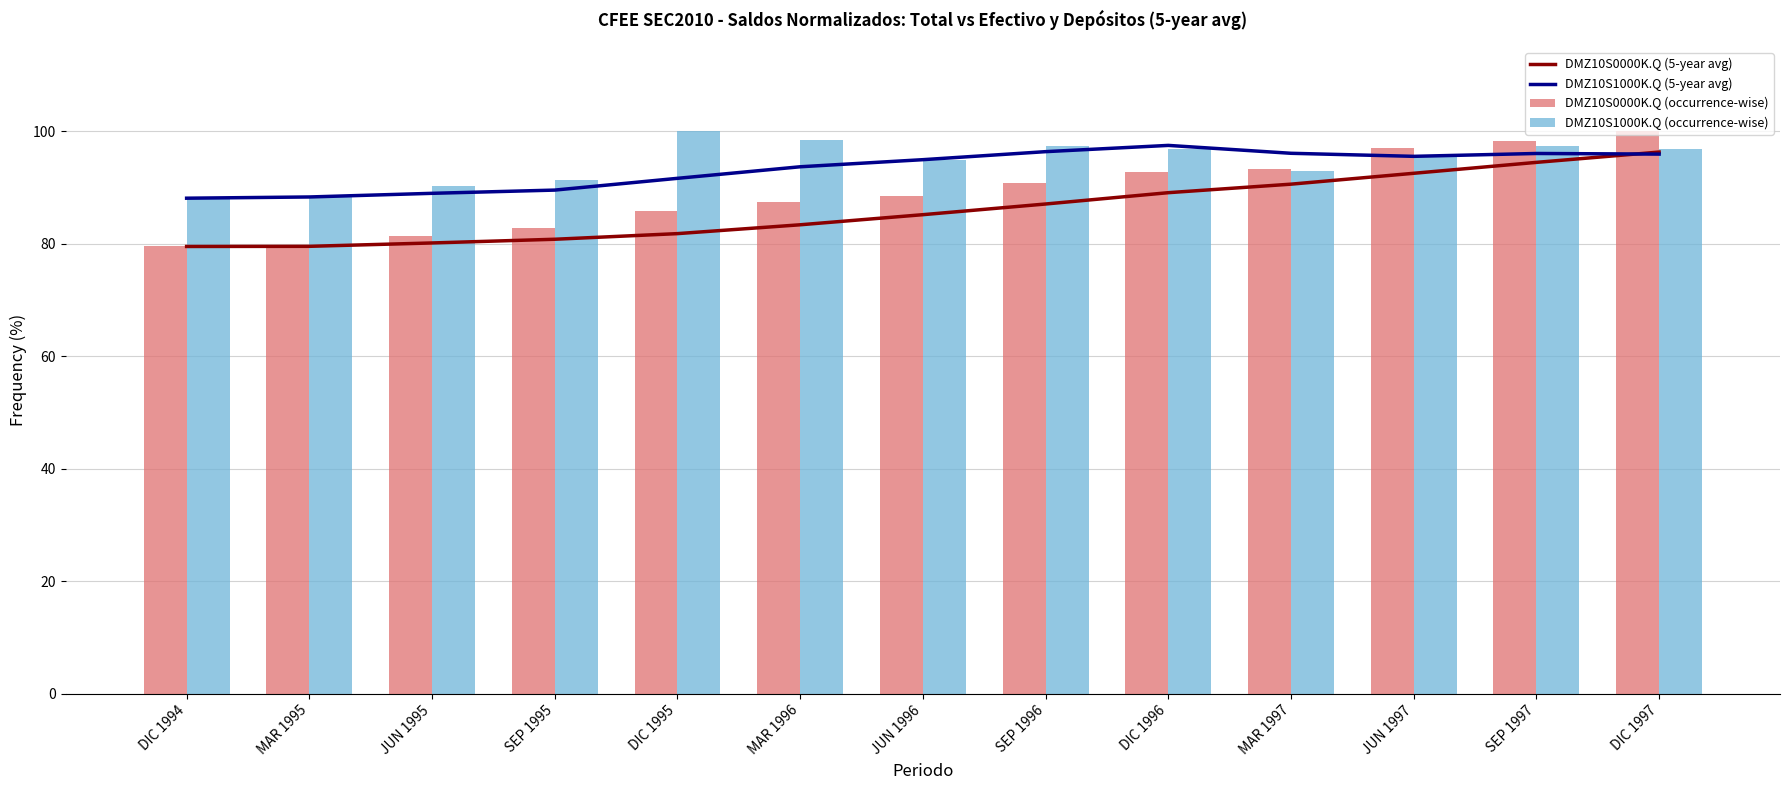

The value of DMZ10S0000K.Q (occurrence-wise) at JUN 1996 is 43.0. True or false?

False